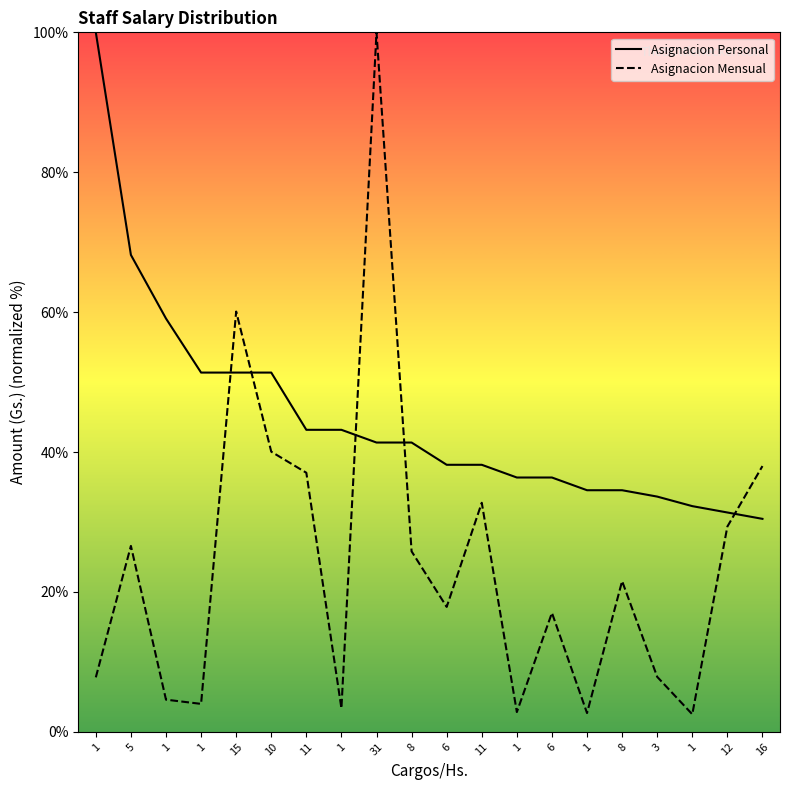

Reading right to left, transcribe all the data shown in this chart.

Asignacion Personal: 16=30.5	12=31.4	1=32.3	3=33.6	8=34.5	1=34.5	6=36.4	1=36.4	11=38.2	6=38.2	8=41.4	31=41.4	1=43.2	11=43.2	10=51.4	15=51.4	1=51.4	1=59.1	5=68.2	1=100.0
Asignacion Mensual: 16=38.0	12=29.4	1=2.5	3=7.9	8=21.6	1=2.7	6=17.0	1=2.8	11=32.8	6=17.9	8=25.8	31=100.0	1=3.4	11=37.0	10=40.1	15=60.1	1=4.0	1=4.6	5=26.6	1=7.8